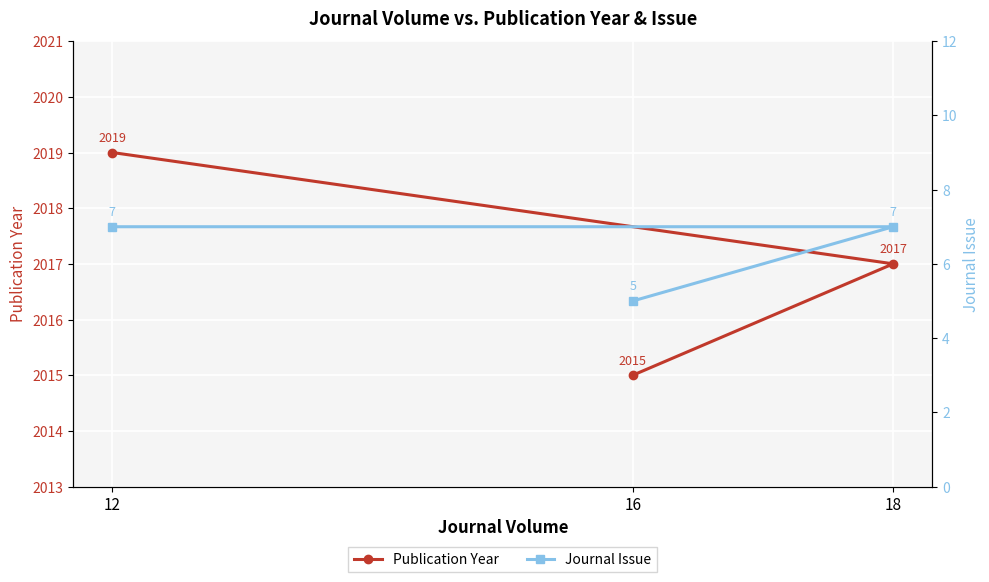

How many data points in Publication Year are above 2017?

1